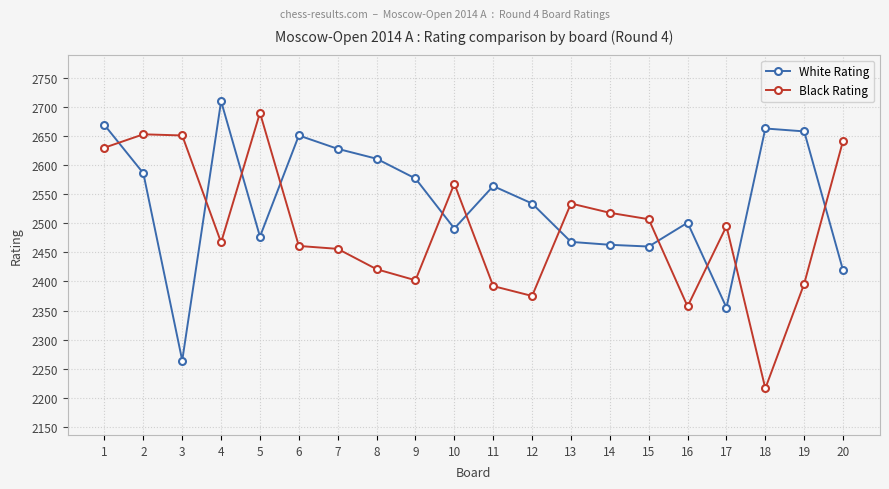

Does the chart have visible grid lines?

Yes